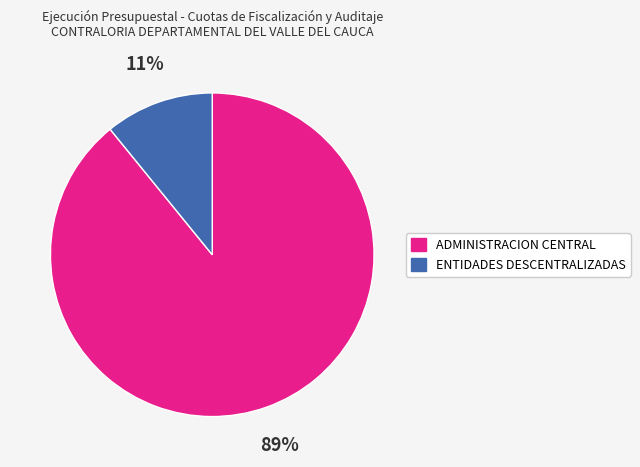

Which slice represents more than half of the pie?

ADMINISTRACION CENTRAL